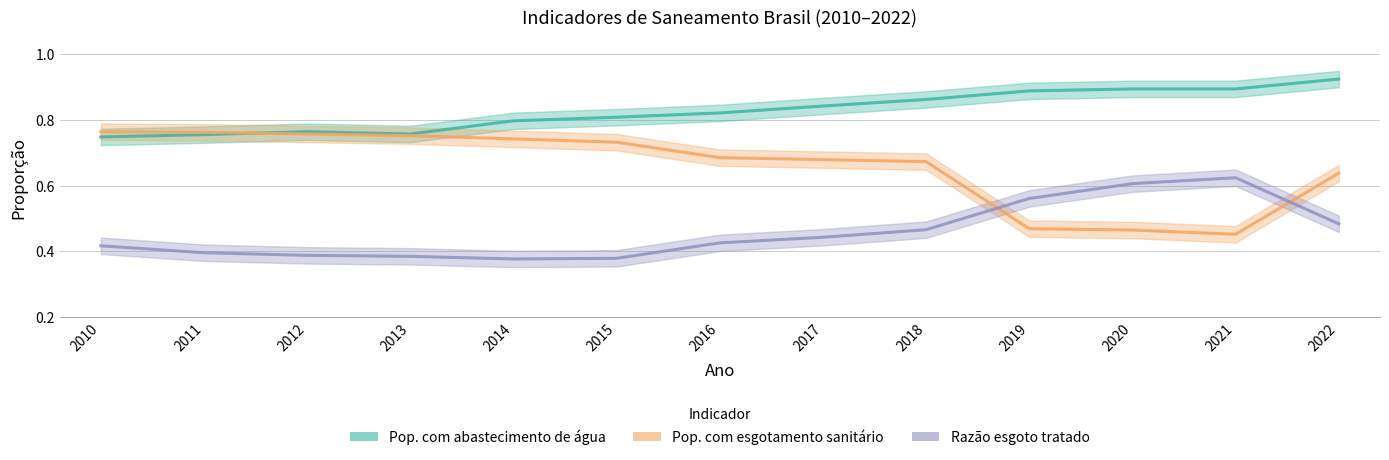

What is the approximate value of Pop. com esgotamento sanitário at 2015?

0.7